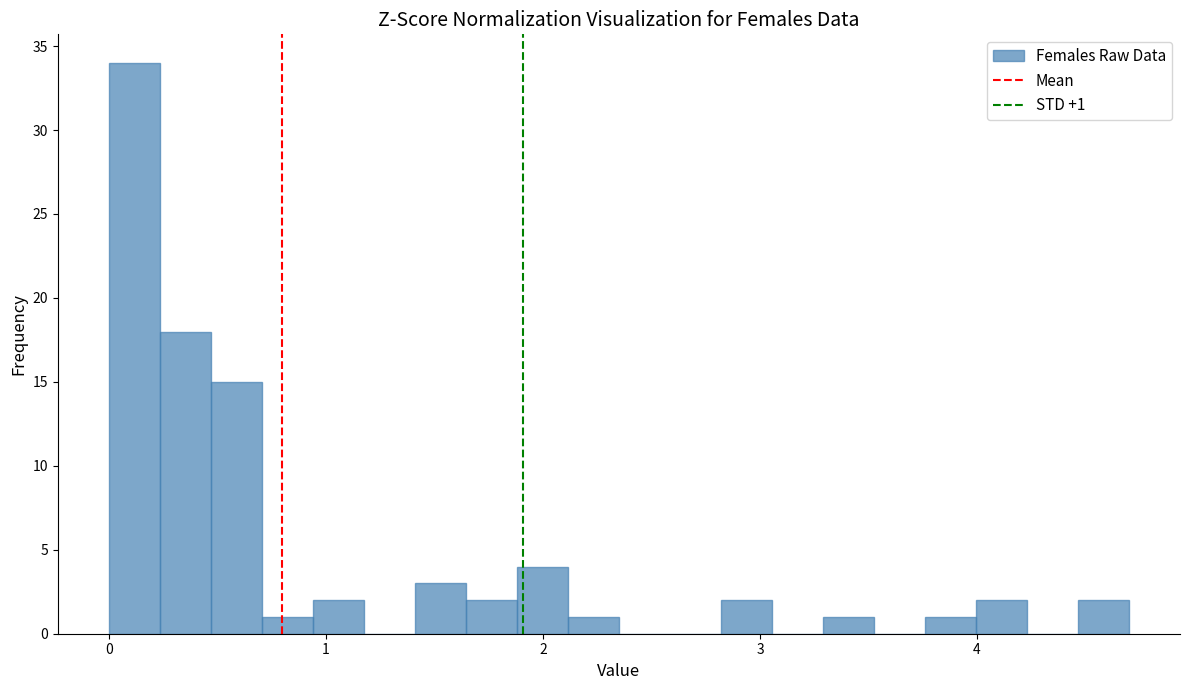

Read against the x-axis, roughly where is the centre of the tallest bar?

0.1